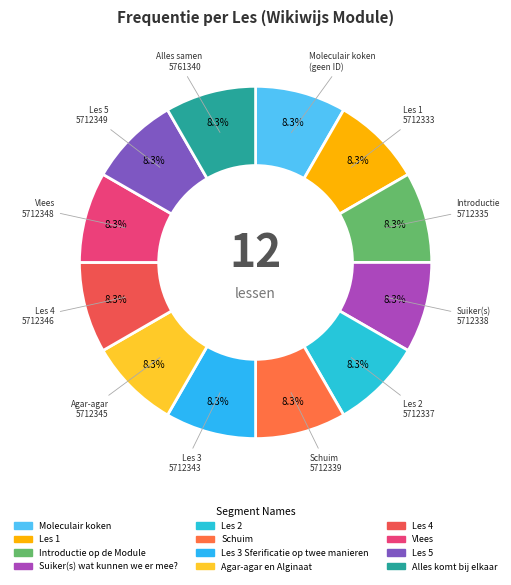

To the nearest percent, what is the difference between the largest and smallest slice percentages?

0%